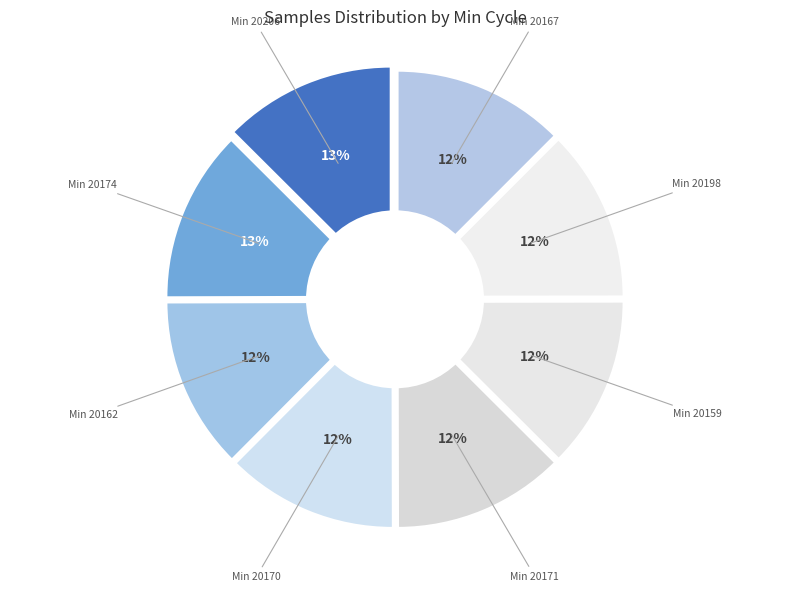

How much of the chart is everything except 28-20159?

87.5%